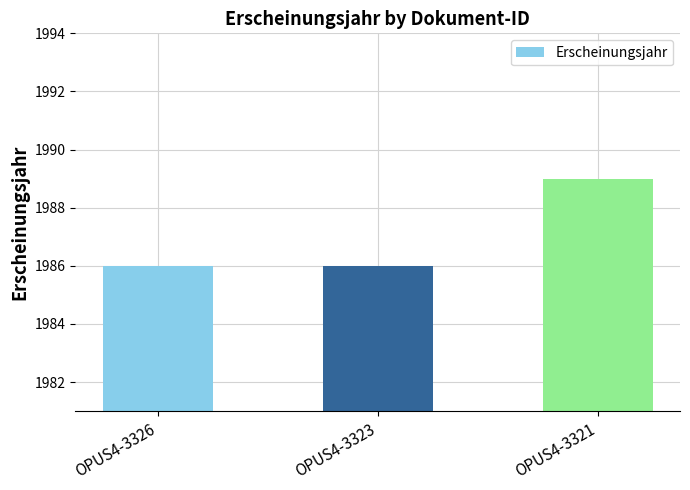

What is the difference between the values at OPUS4-3321 and OPUS4-3323?

3